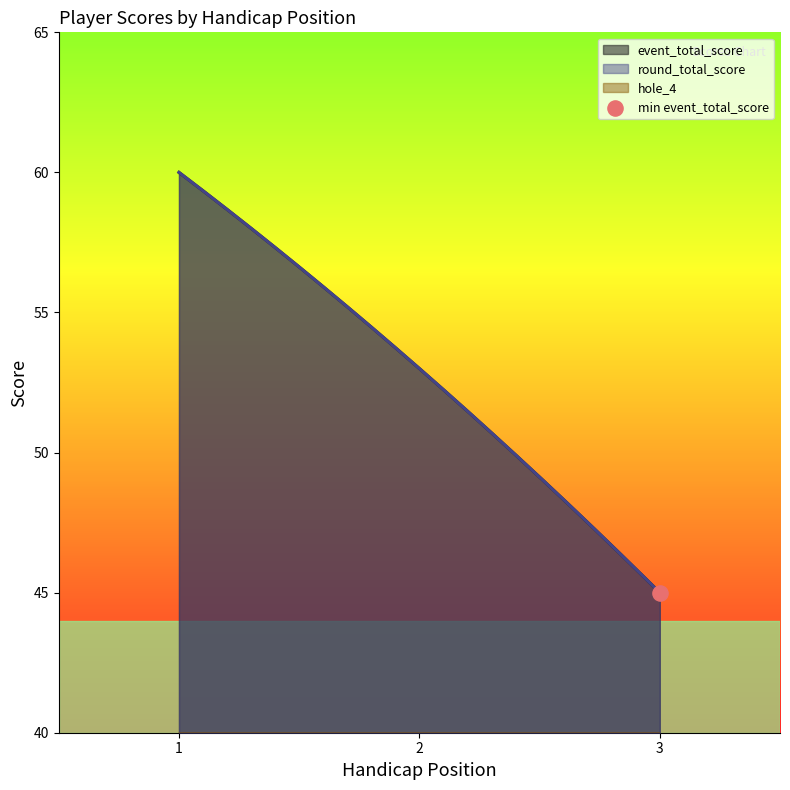

Is the value of round_total_score at 2 greater than the value of hole_4 at 3?

Yes